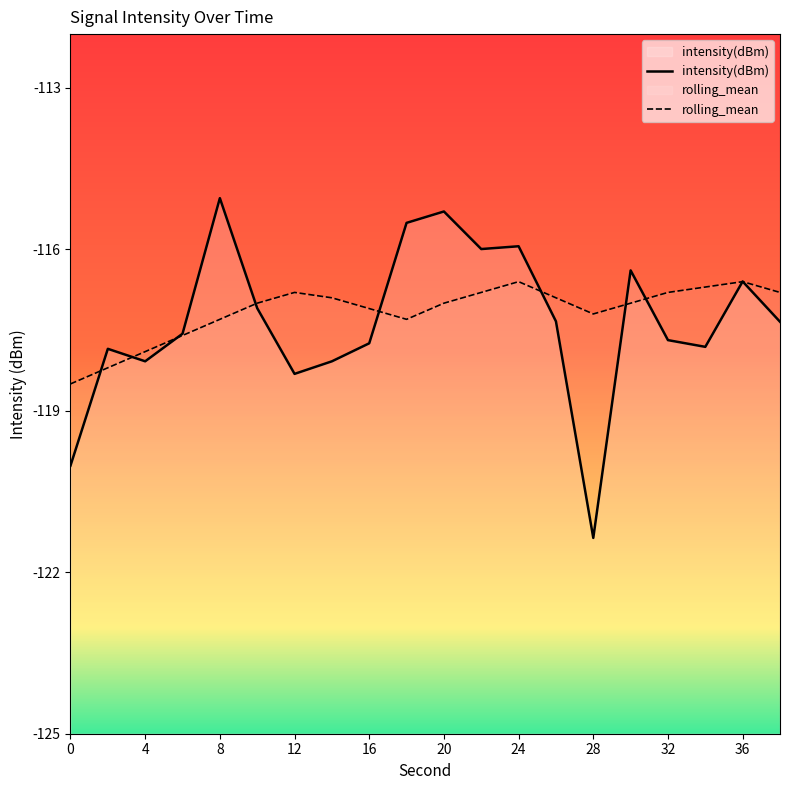

Rank the series by their maximum value, from highest to lowest.

intensity(dBm), rolling_mean